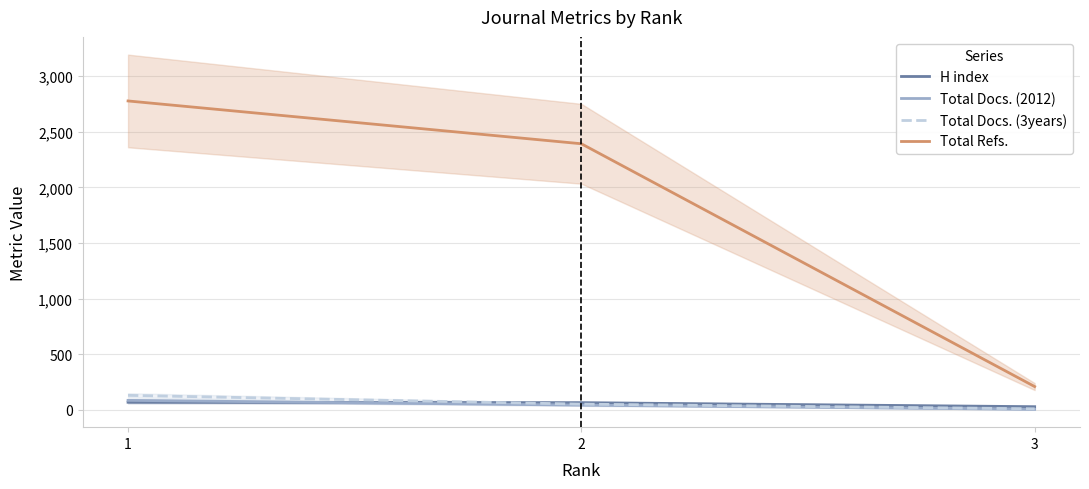

Is this an area chart (filled region under the line)?

No